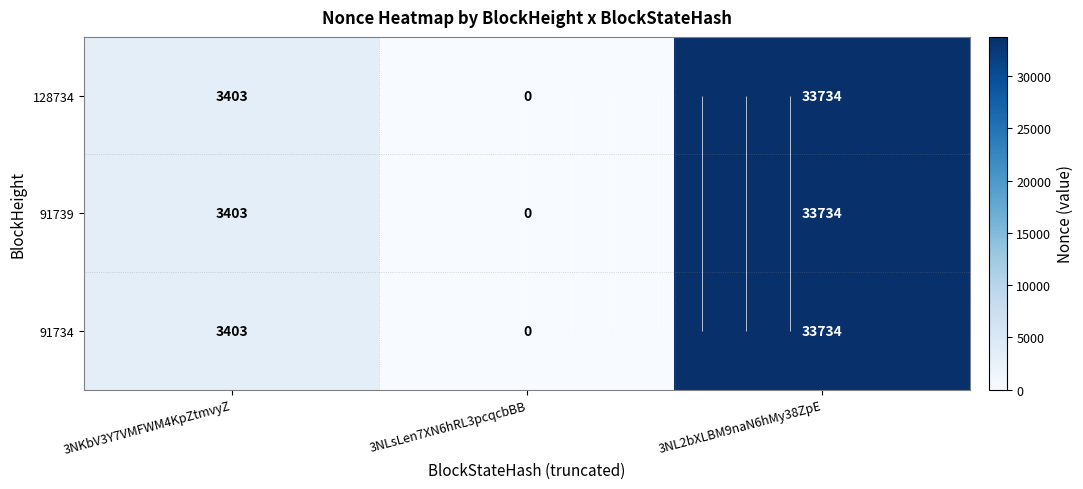

At 3NL2bXLBM9naN6hMy38ZpE, list the series in order from smallest to largest.

128734, 91739, 91734